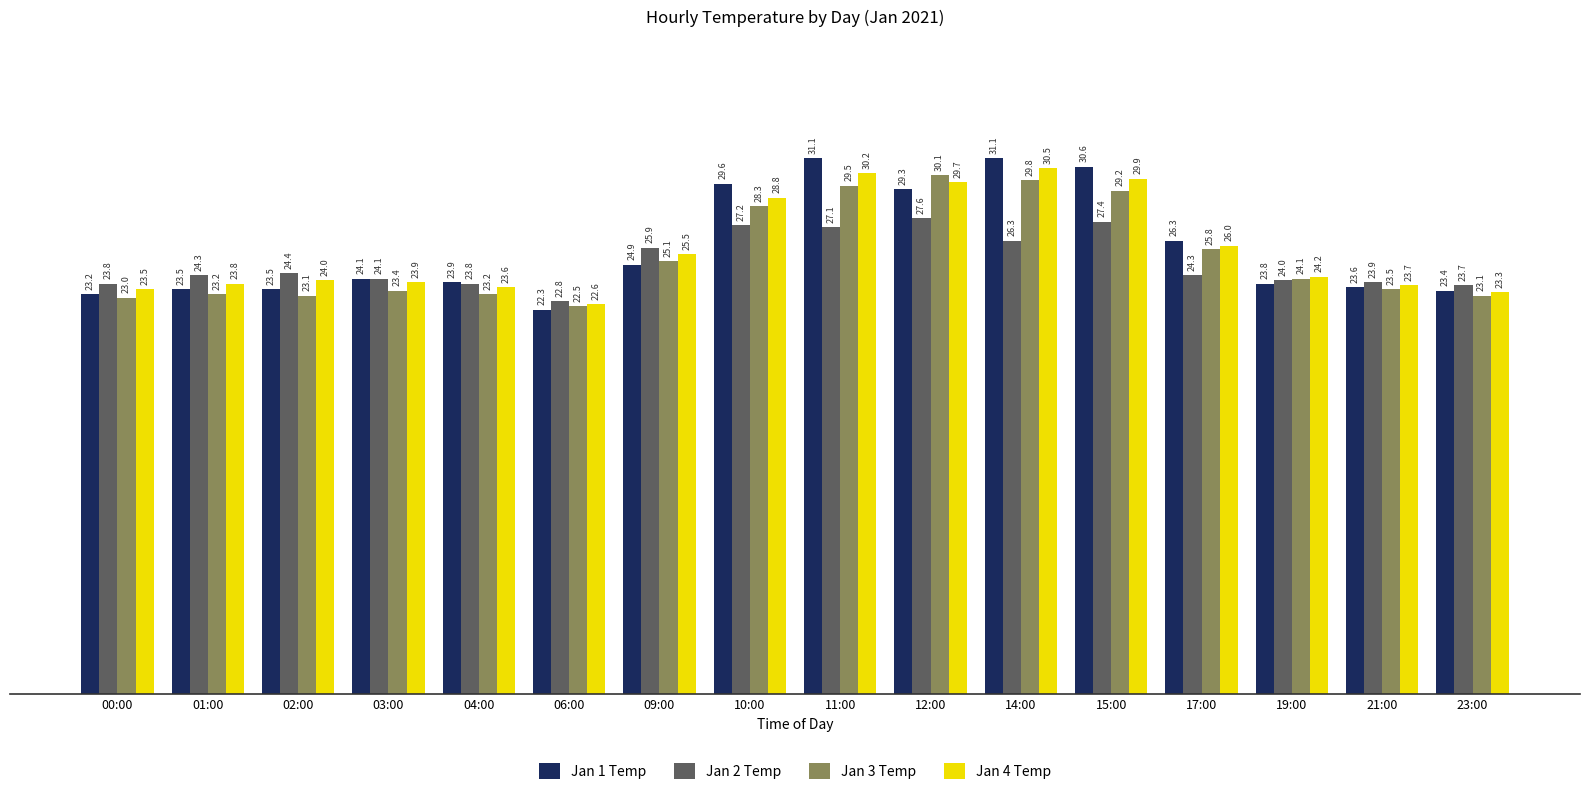

How many bars are there in total?

64